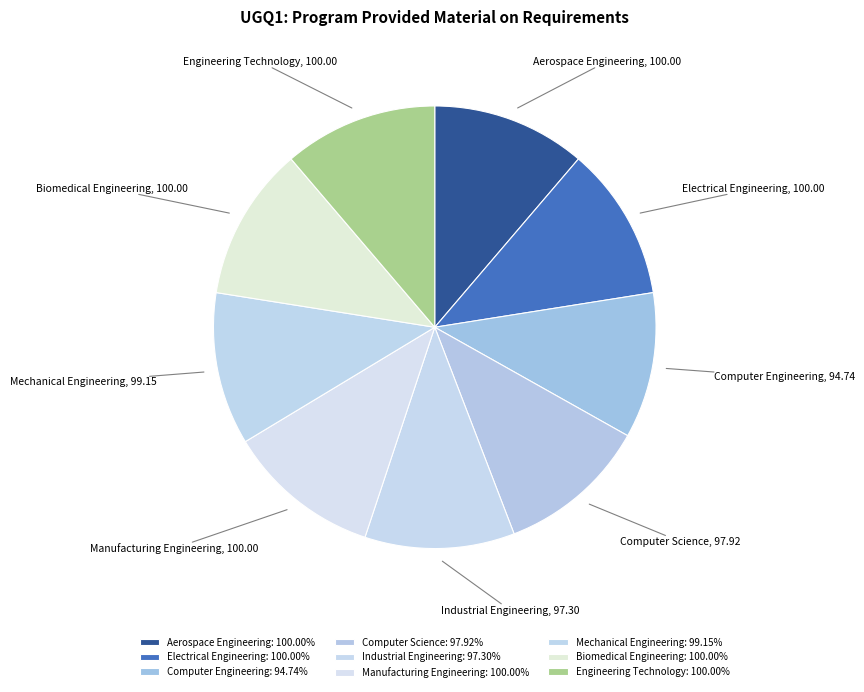

How many slices are in this pie chart?

9